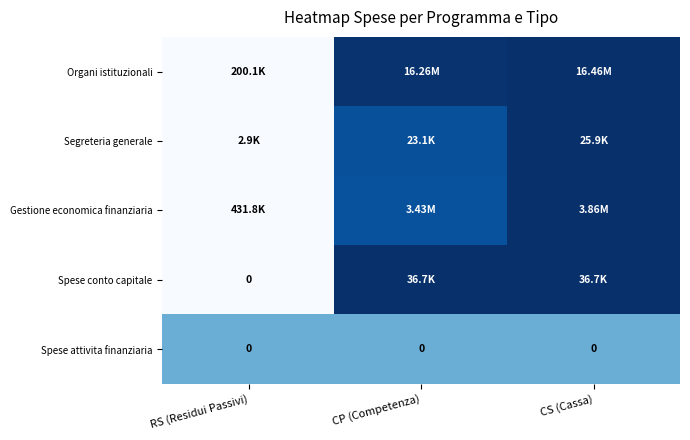

True or false: Gestione economica finanziaria has a value of 0.5 at RS (Residui Passivi).

False